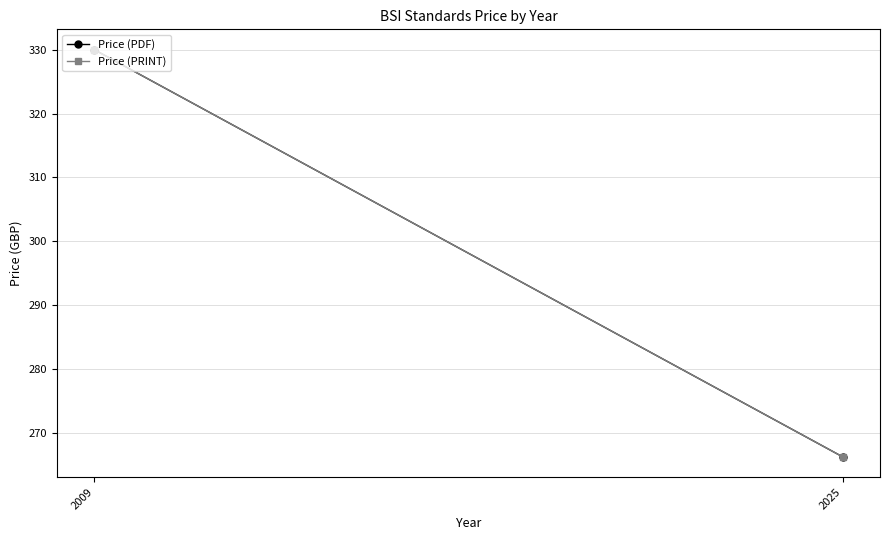

At how many categories does at least one series exceed 269?

1